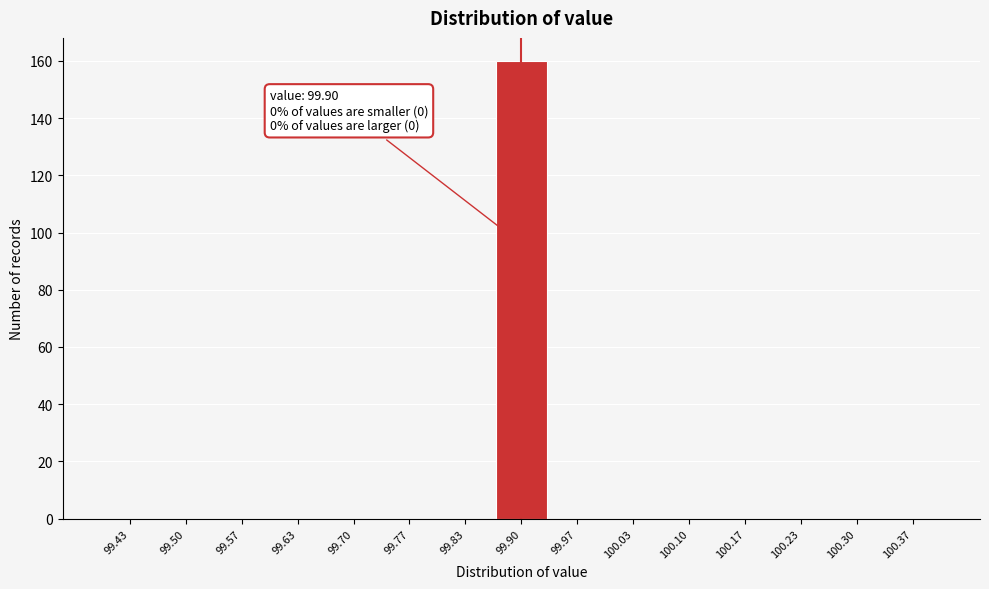

Over which range of the x-axis is the bar tallest?

99.87 to 99.93